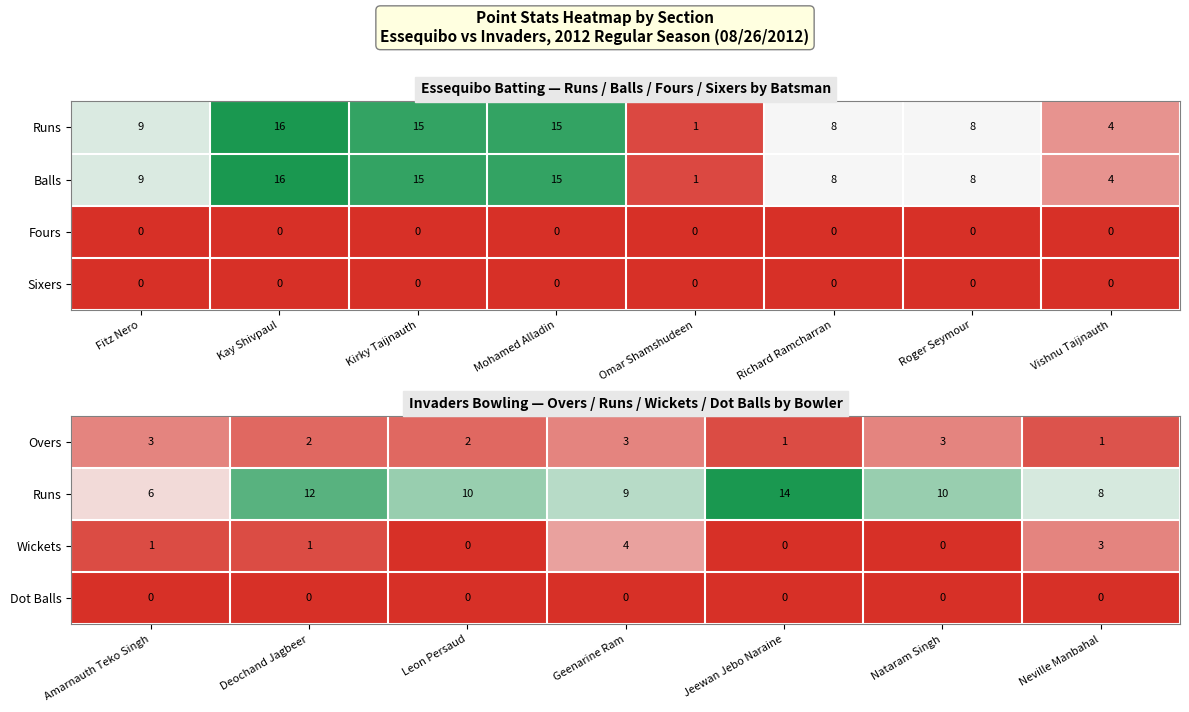

How many positive values does the Wickets series have?

4